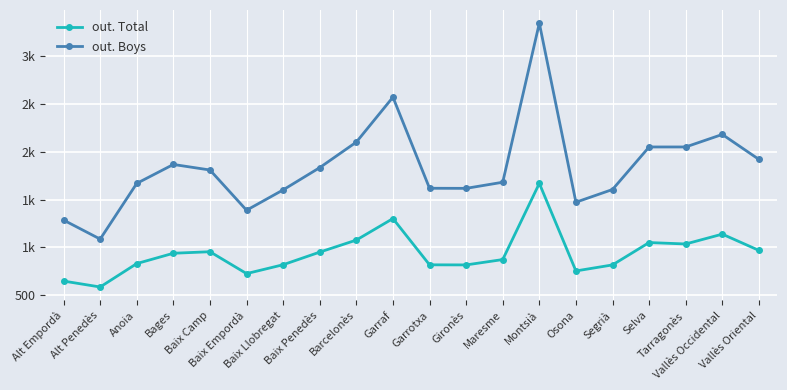

What is the value of the out. Total point at the 15th from the left?

754